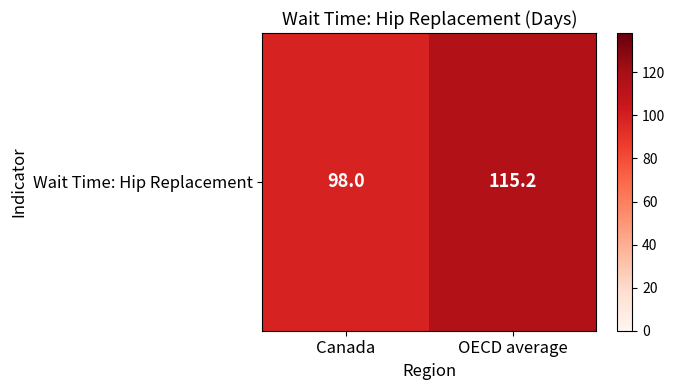

Reading left to right, transcribe all the data shown in this chart.

98.0	115.2